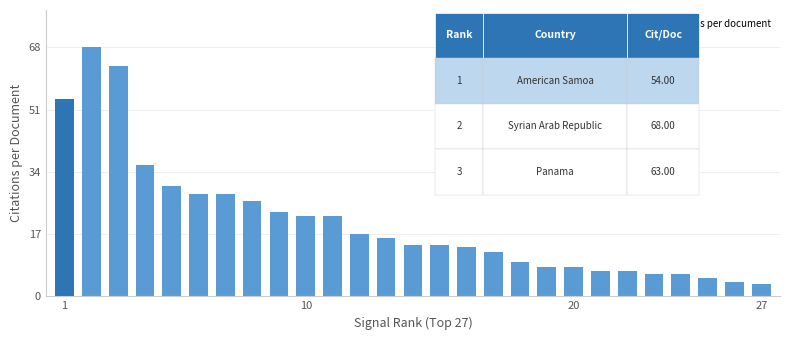

What is the value of the 27th bar from the left?

3.5